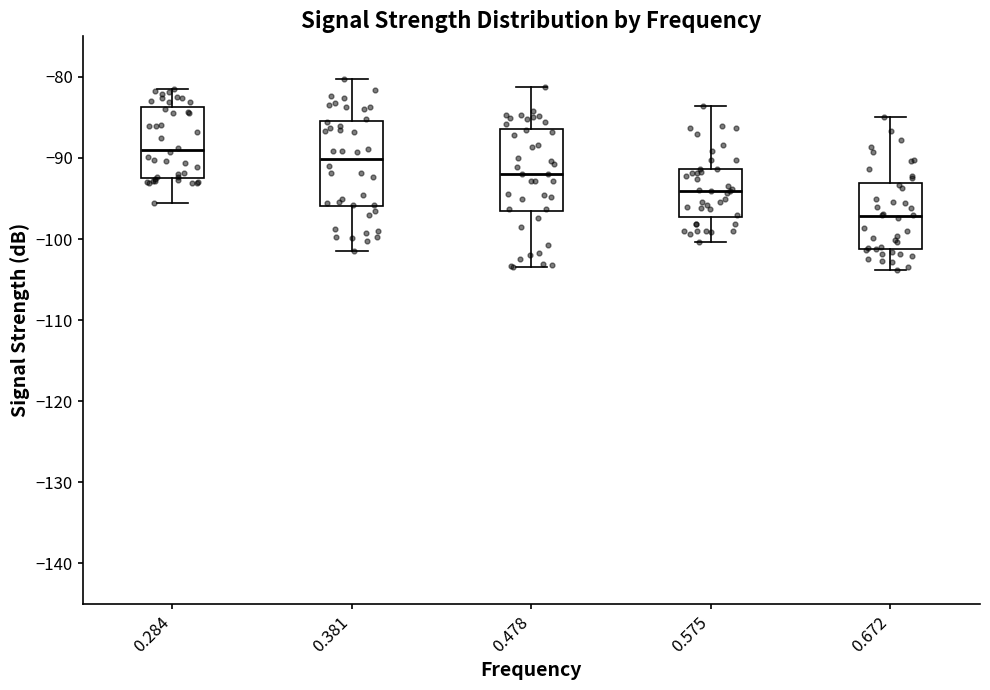

Where does the lower whisker of the box at x = 0.381 end on the y-axis? The values are not printed on the chart, so give them approximately, as read against the axis.

-101